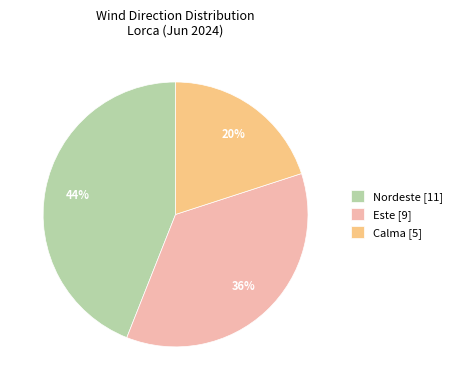

What percentage is the Este [9] slice, to the nearest percent?

36%